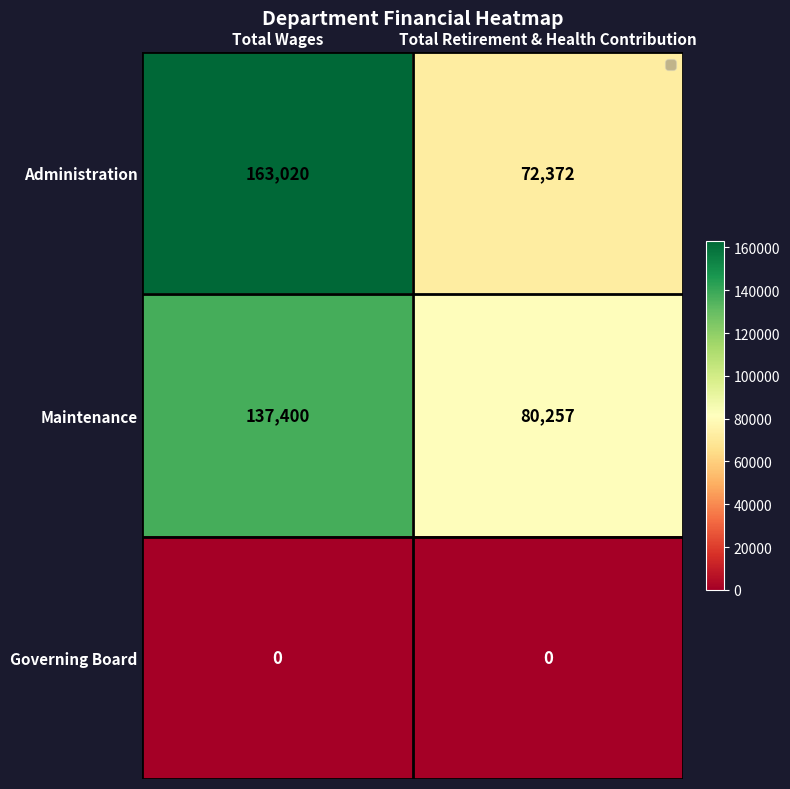

What is the difference between the maximum and minimum values in the Administration series?

90648